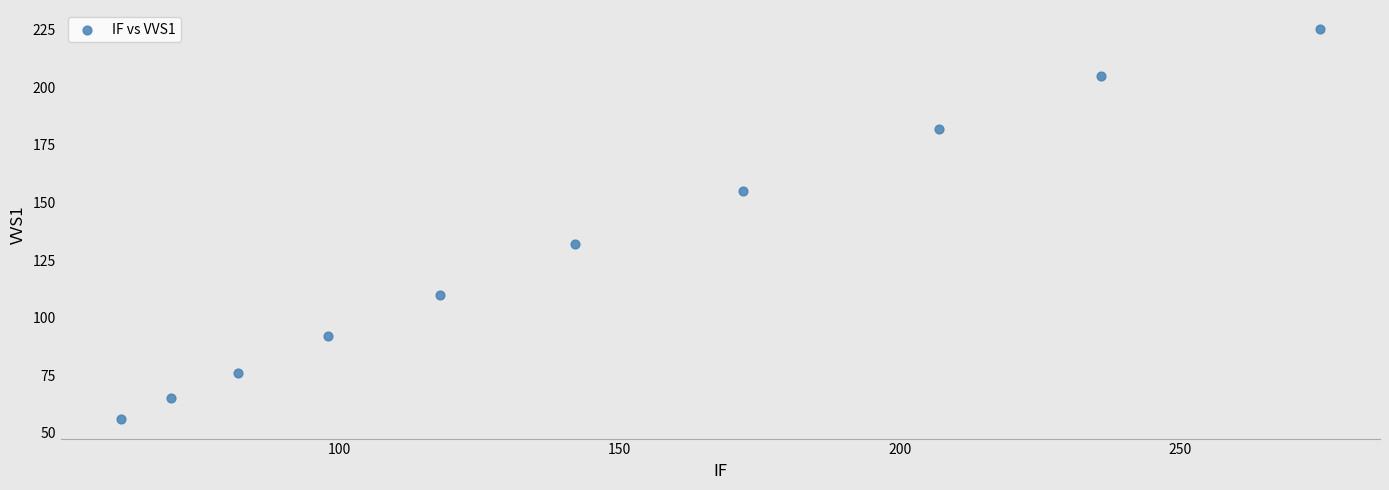

What Y value in the scatter plot is closest to 140?

132